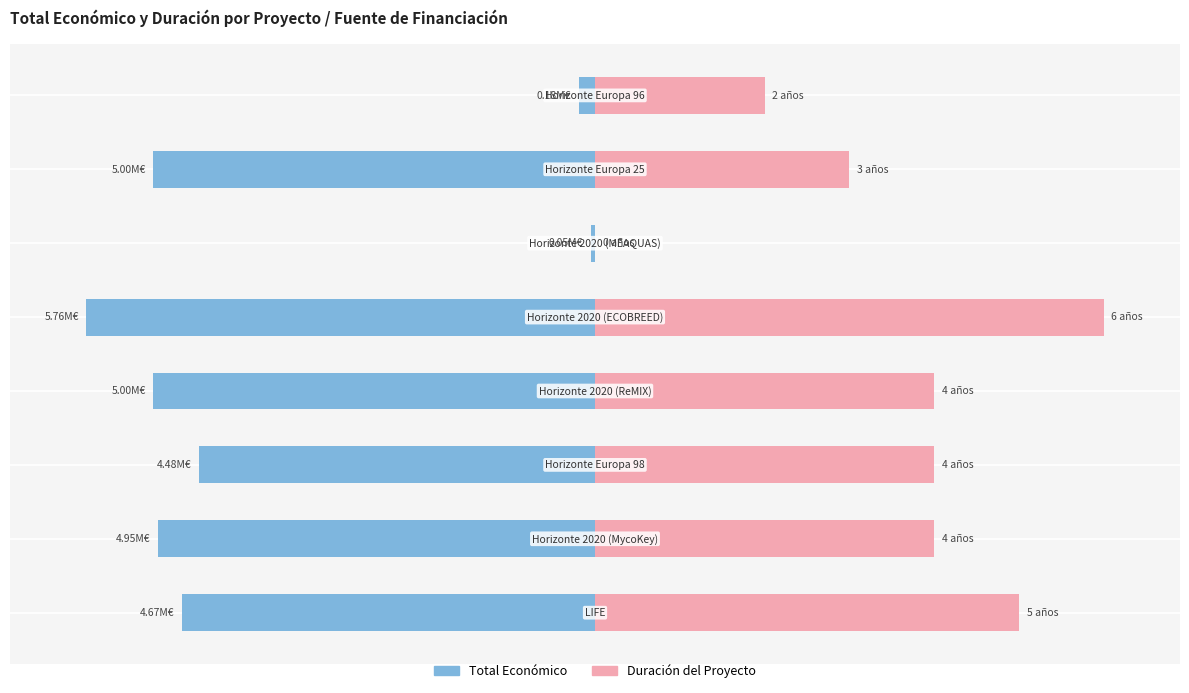

What position from the right is 7?

1